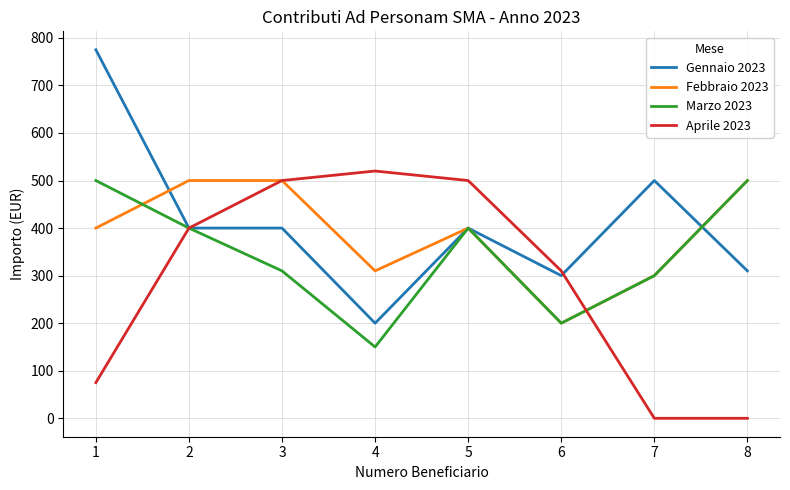

What is the highest value of the Aprile 2023 series?

520